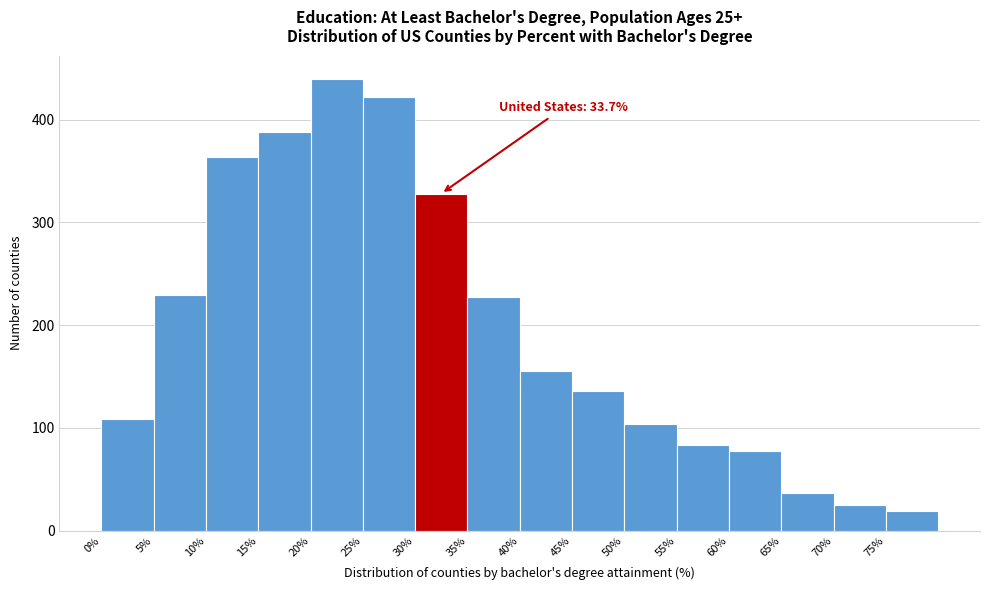

Over which range of the x-axis is the bar tallest?

20 to 25